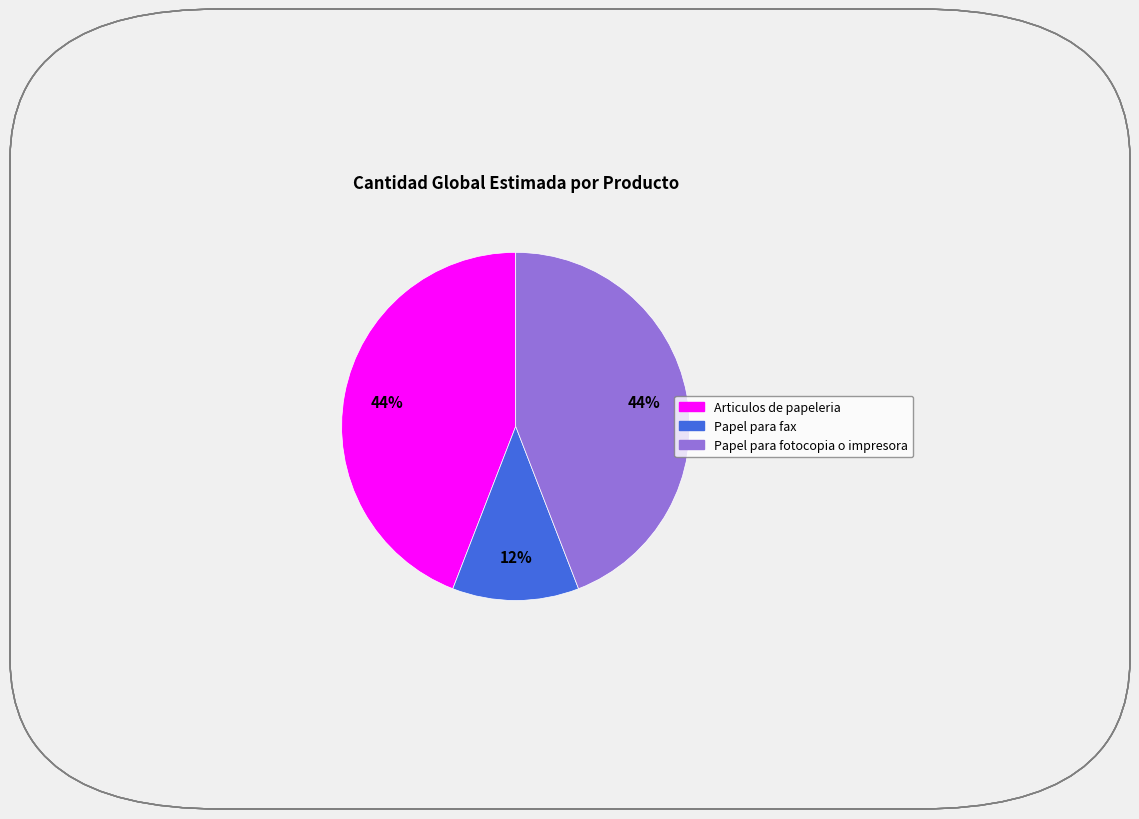

To the nearest percent, what portion does Papel para fax represent?

12%